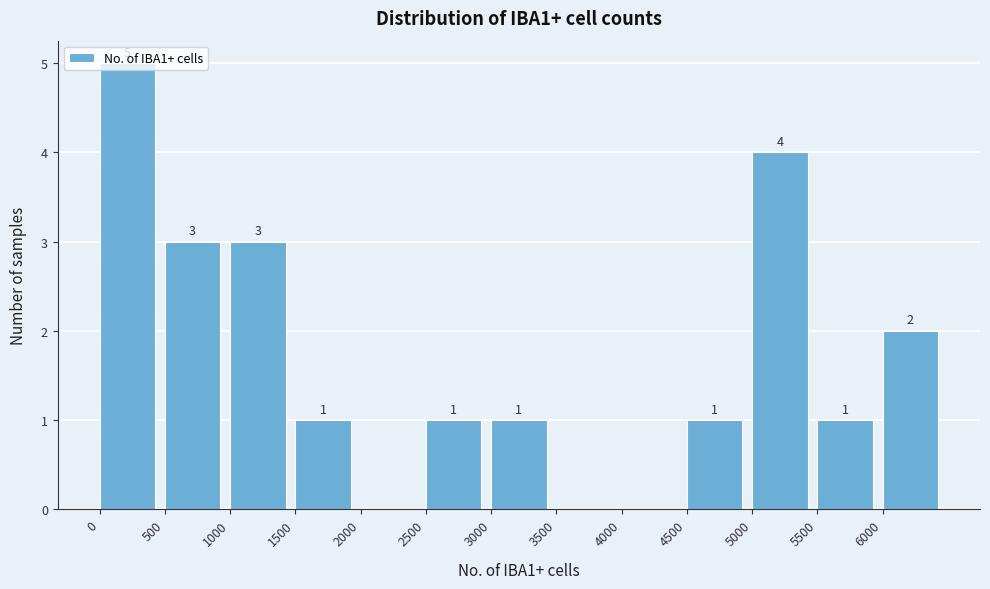

Which range on the x-axis has the tallest bar?

0 to 500